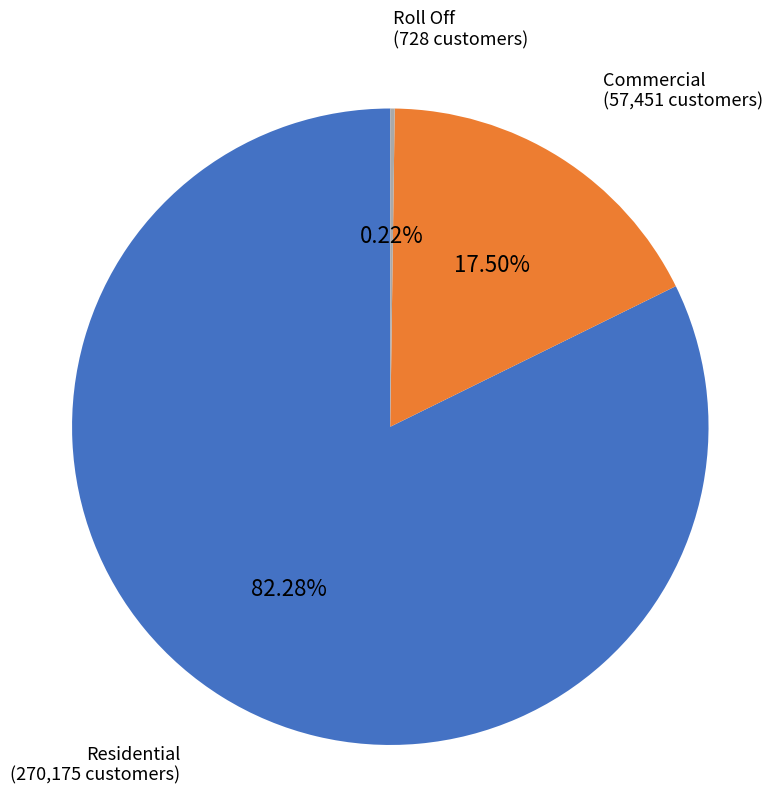

To the nearest percent, what is the difference between the largest and smallest slice percentages?

82%